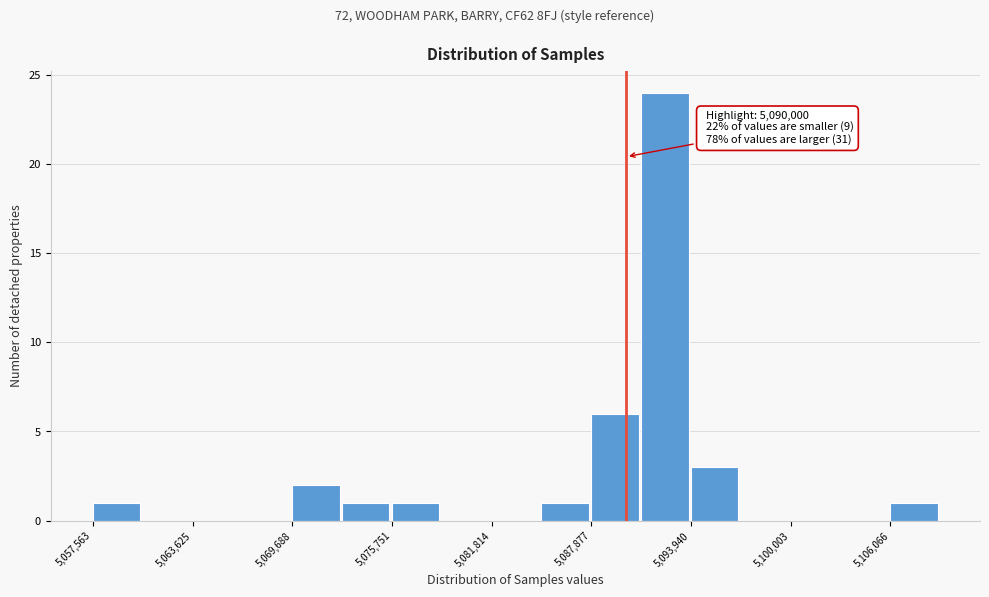

Around what value on the x-axis is the tallest bar? Give the approximate position of its centre, as read against the axis.

5092000